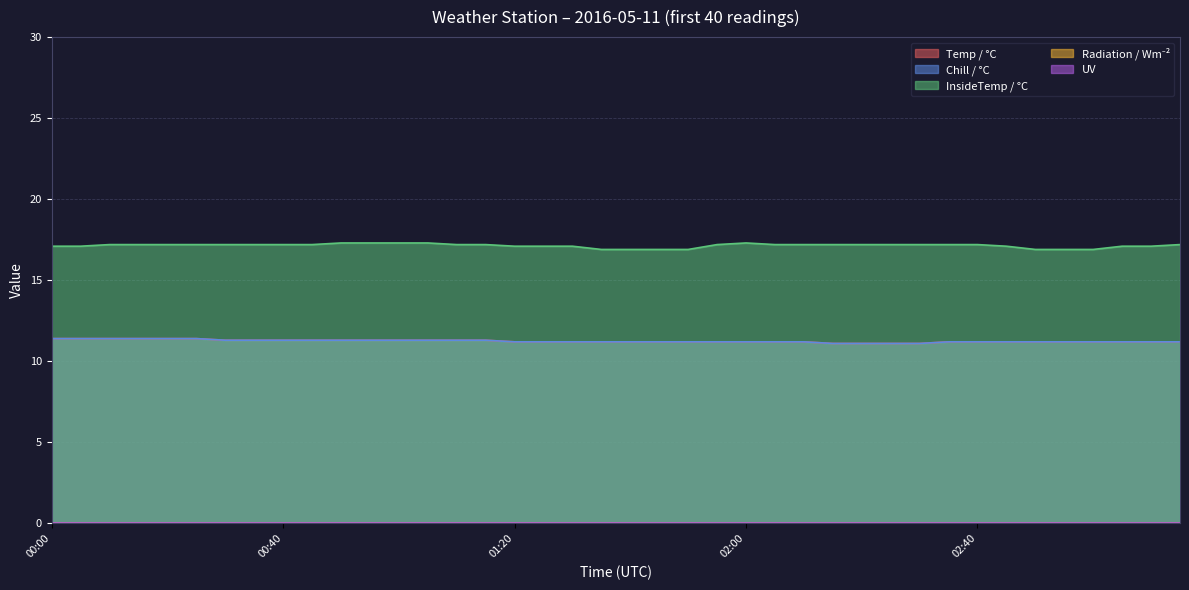

What is the value of the InsideTemp / °C point at the 40th from the left?

17.2